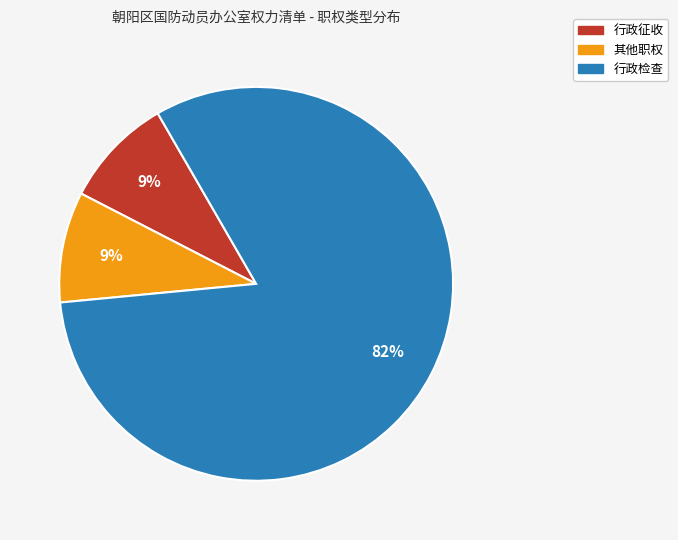

Which category has the biggest portion of the pie?

行政检查